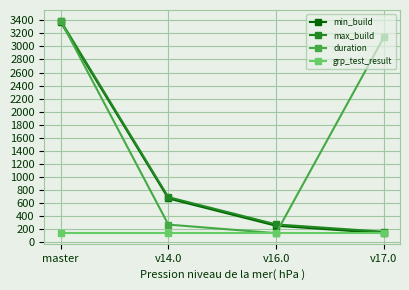

Reading left to right, extract all data points from this chart.

min_build: 3373.0	673.0	256.0	142.0
max_build: 3394.0	693.0	276.0	163.0
duration: 3394.0	273.1	142.0	3139.3
grp_test_result: 142.0	142.0	142.0	142.0